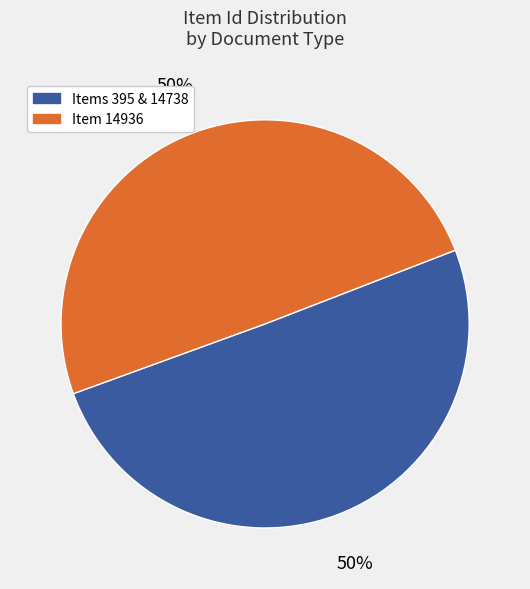

To the nearest percent, what is the average slice percentage?

50%